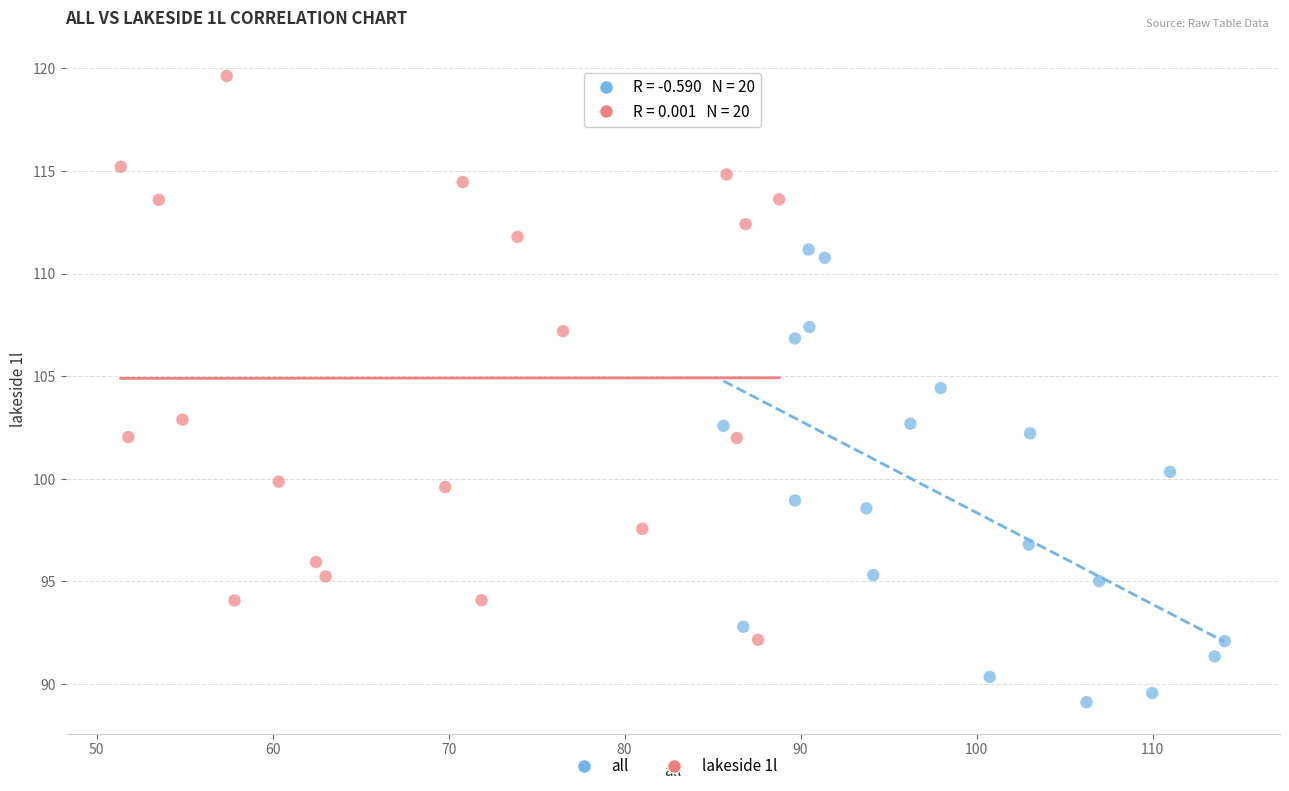

Which series reaches the maximum Y coordinate?

lakeside 1l